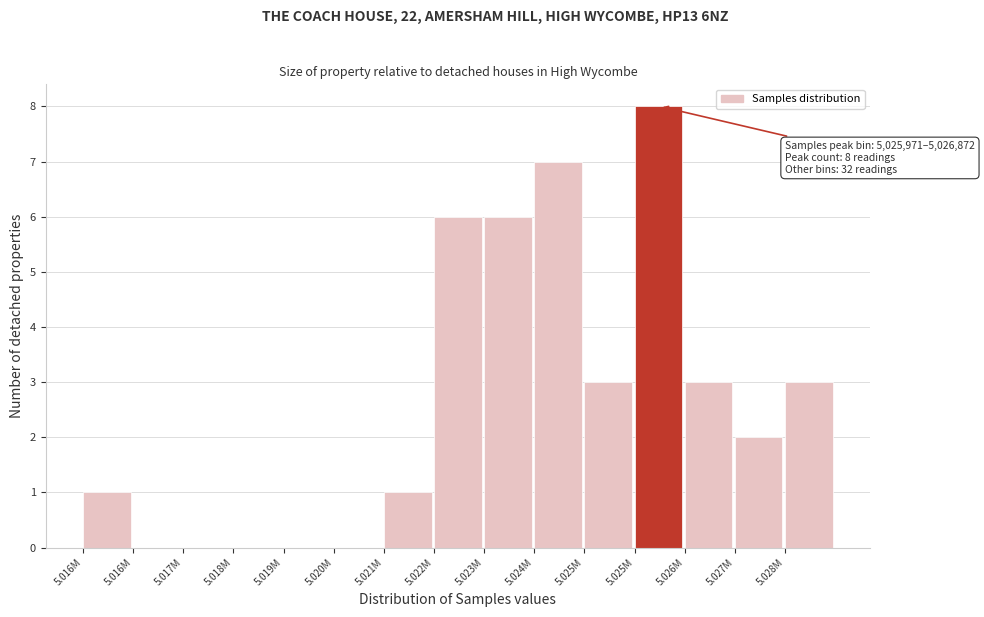

Are the bars horizontal?

No